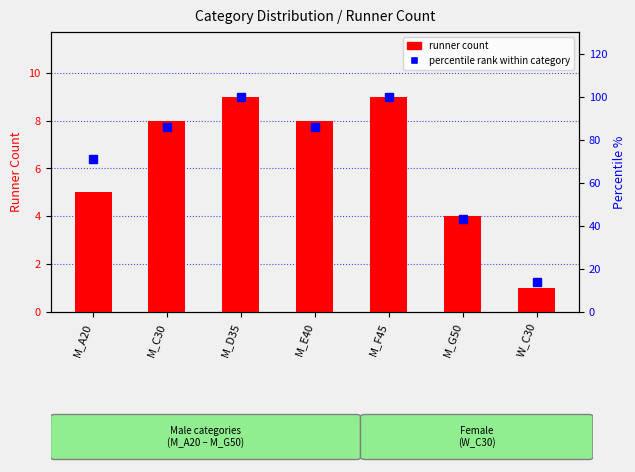

At which category is the sum across all series the highest?

M_D35